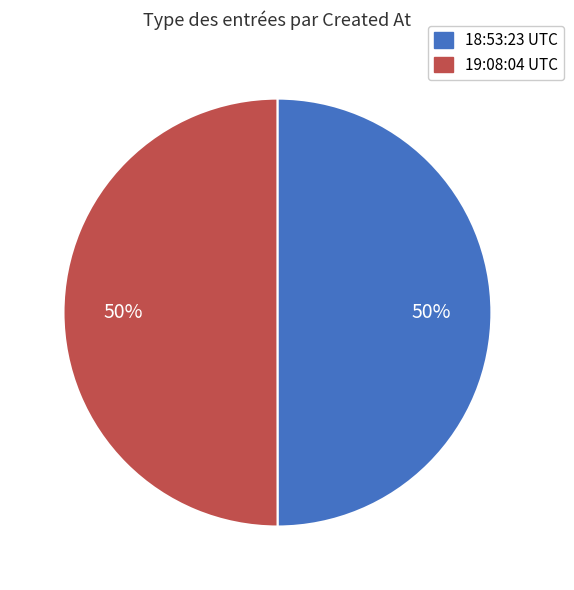

To the nearest percent, what is the average slice percentage?

50%